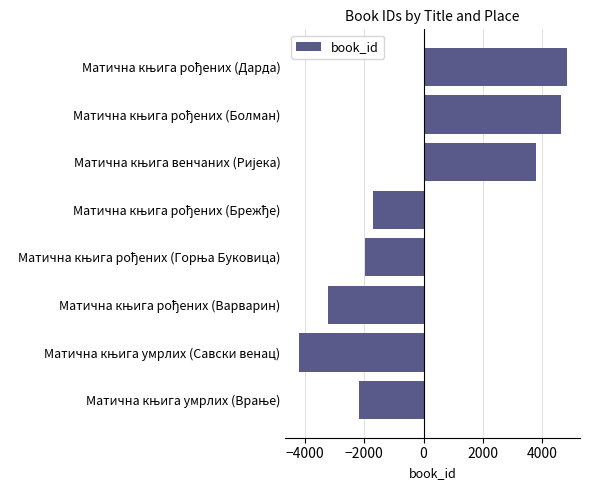

What is the difference between the maximum and minimum values?

9028.0